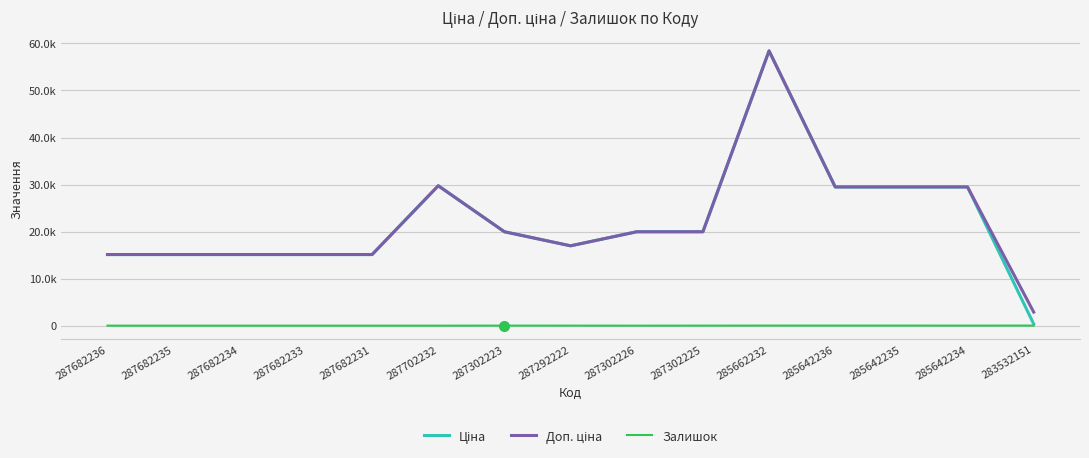

Reading right to left, extract all data points from this chart.

Ціна: 359.9	29491.5	29491.5	29491.5	58426.5	19964.2	19964.2	16976.3	19964.2	29747.2	15120.0	15120.0	15120.0	15120.0	15120.0
Доп. ціна: 2878.8	29491.5	29491.5	29491.5	58426.5	19964.2	19964.2	16976.3	19964.2	29747.2	15120.0	15120.0	15120.0	15120.0	15120.0
Залишок: 14.0	10.0	13.0	12.0	14.0	5.0	1.0	4.0	7.0	0.0	0.0	0.0	0.0	0.0	0.0